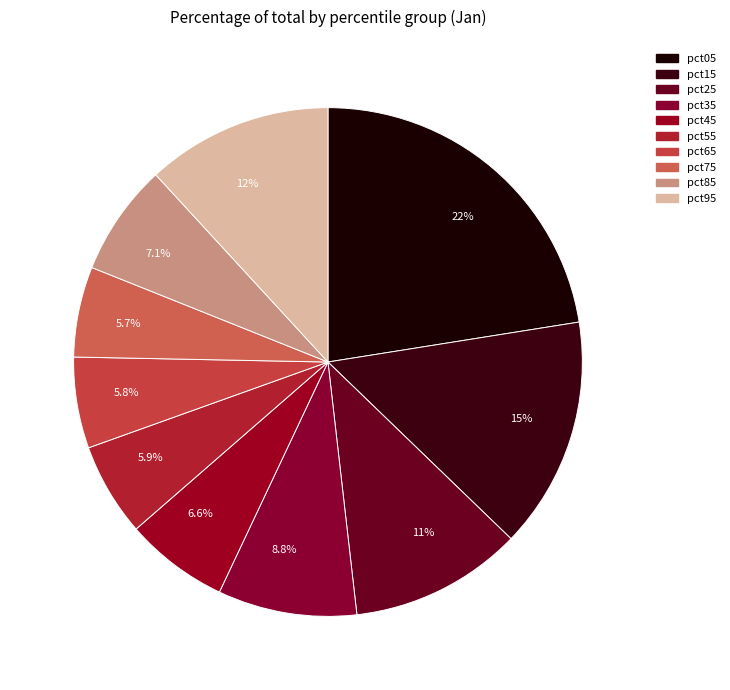

Is there a majority slice in this chart?

No